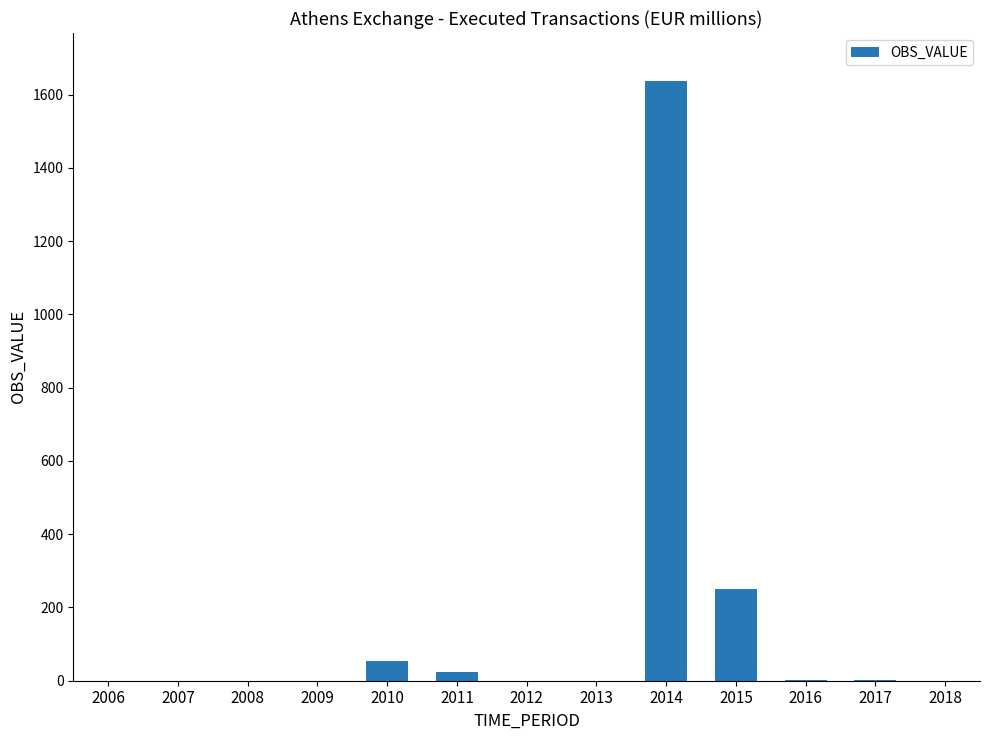

Is it true that the value at 2015 is 250.8?

True